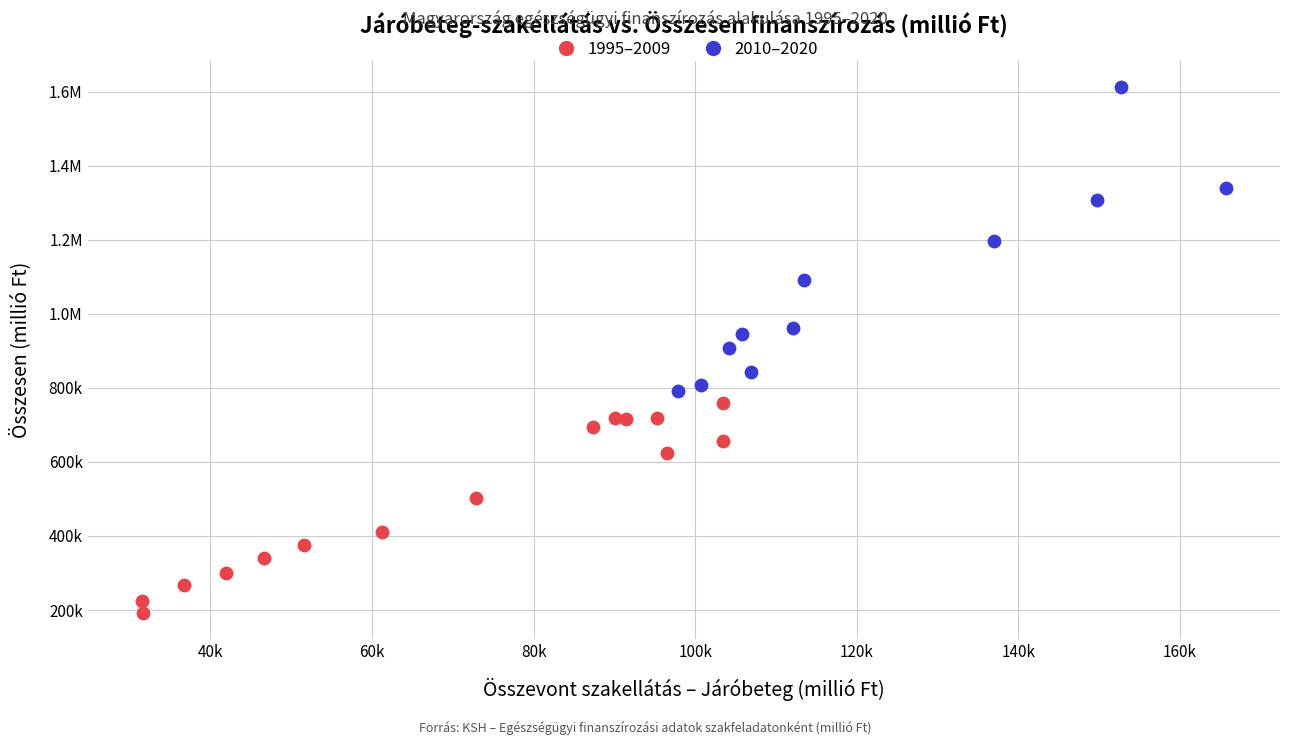

What are all the series names shown in the legend?

1995–2009, 2010–2020